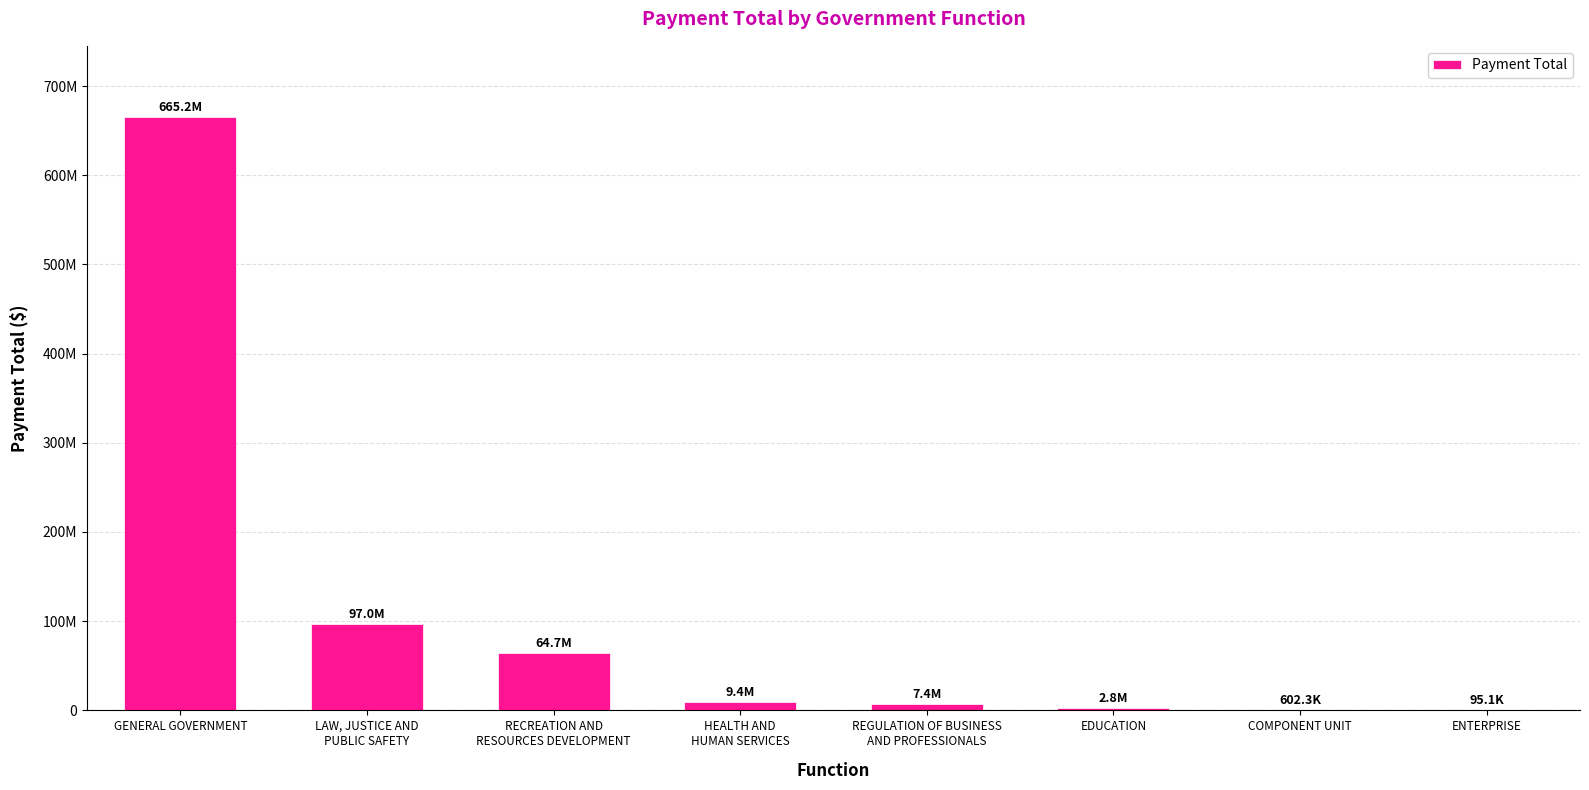

Rank the categories by value from highest to lowest.

GENERAL GOVERNMENT, LAW, JUSTICE AND
PUBLIC SAFETY, RECREATION AND
RESOURCES DEVELOPMENT, HEALTH AND
HUMAN SERVICES, REGULATION OF BUSINESS
AND PROFESSIONALS, EDUCATION, COMPONENT UNIT, ENTERPRISE